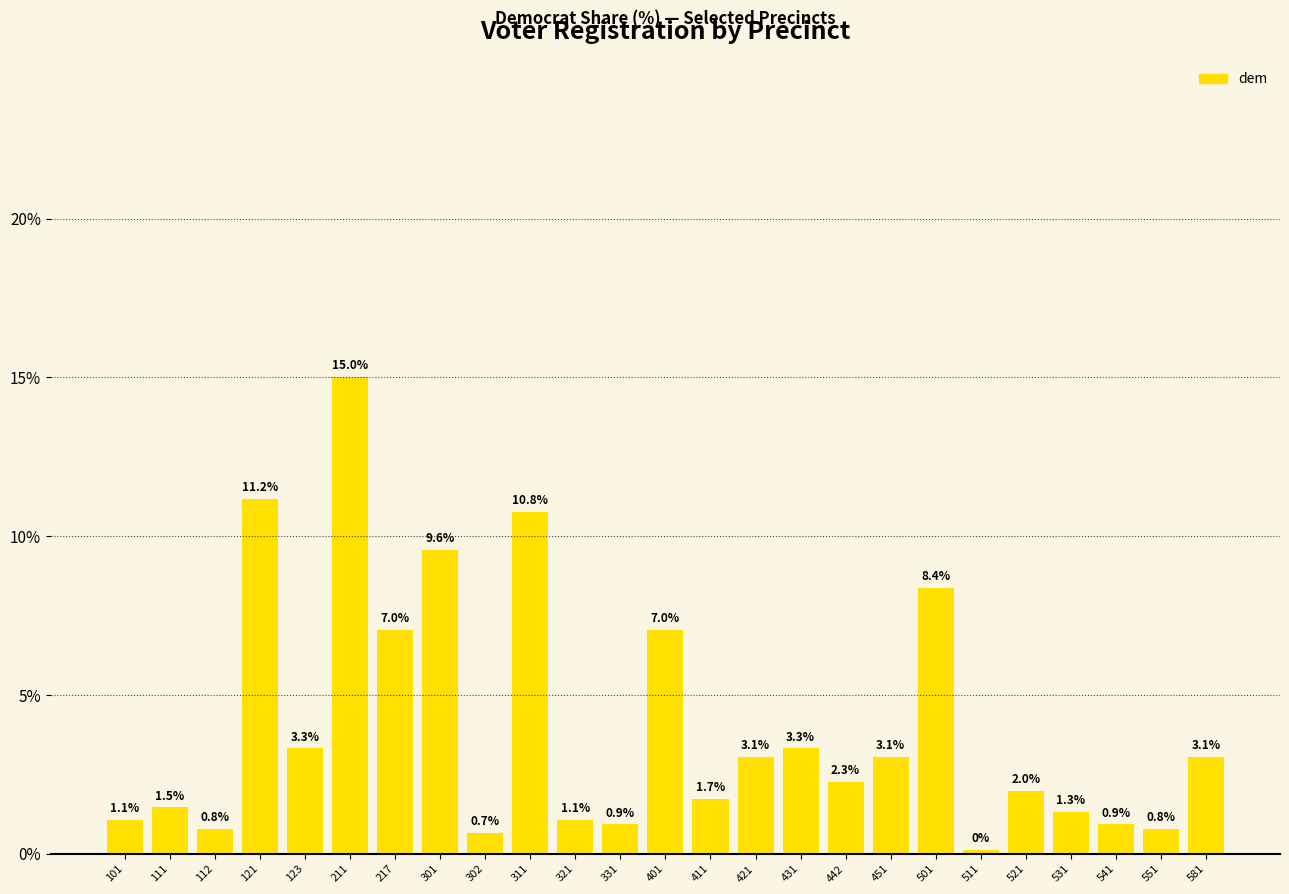

What is the greatest value displayed?

15.0